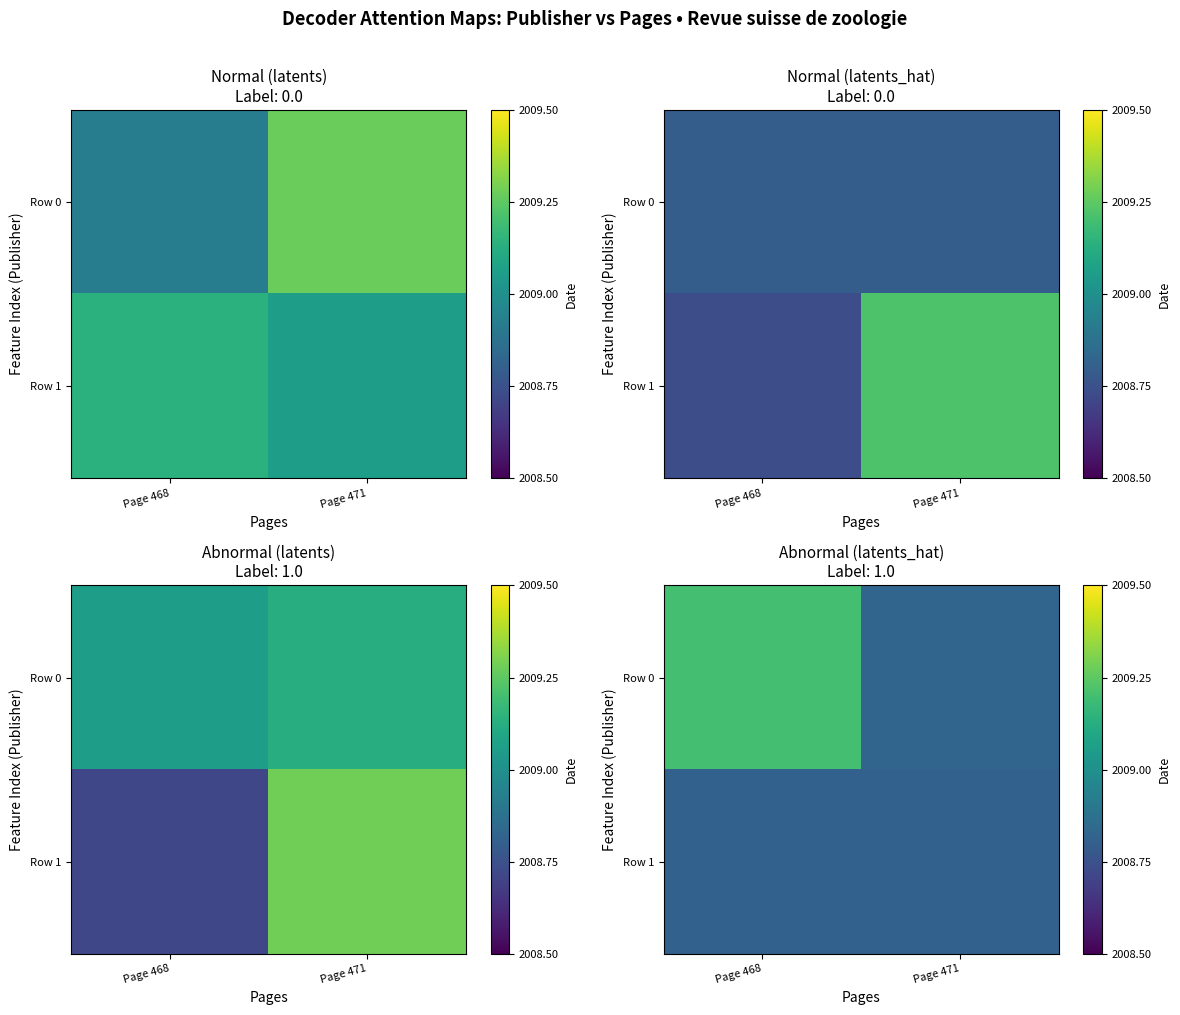

Which has a higher value, Page 468 or Page 471?

Page 468